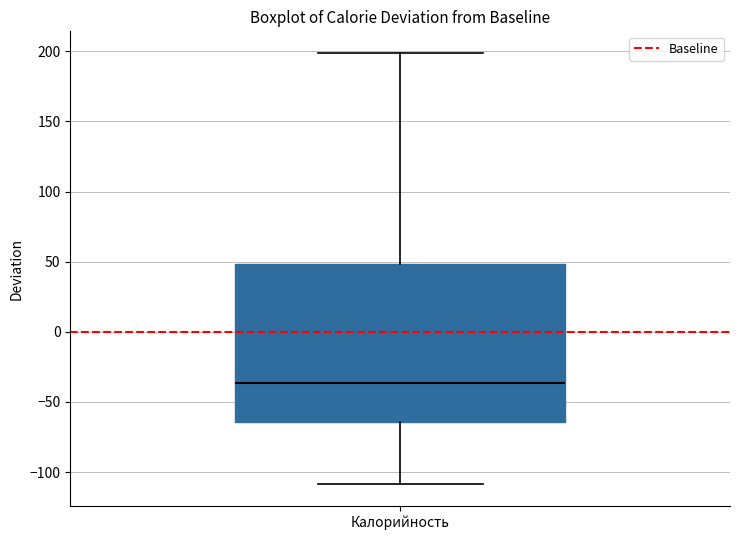

Where does the lower whisker of the box for Калорийность end on the y-axis? The values are not printed on the chart, so give them approximately, as read against the axis.

-110